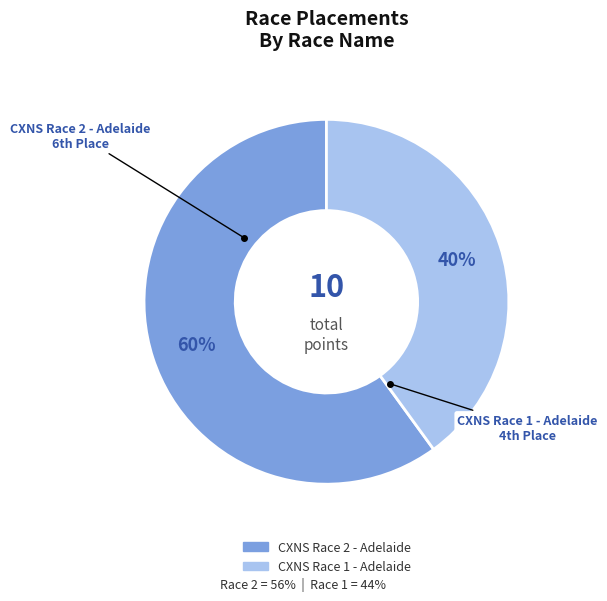

The CXNS Race 1 - Adelaide slice represents 28% of the pie. True or false?

False